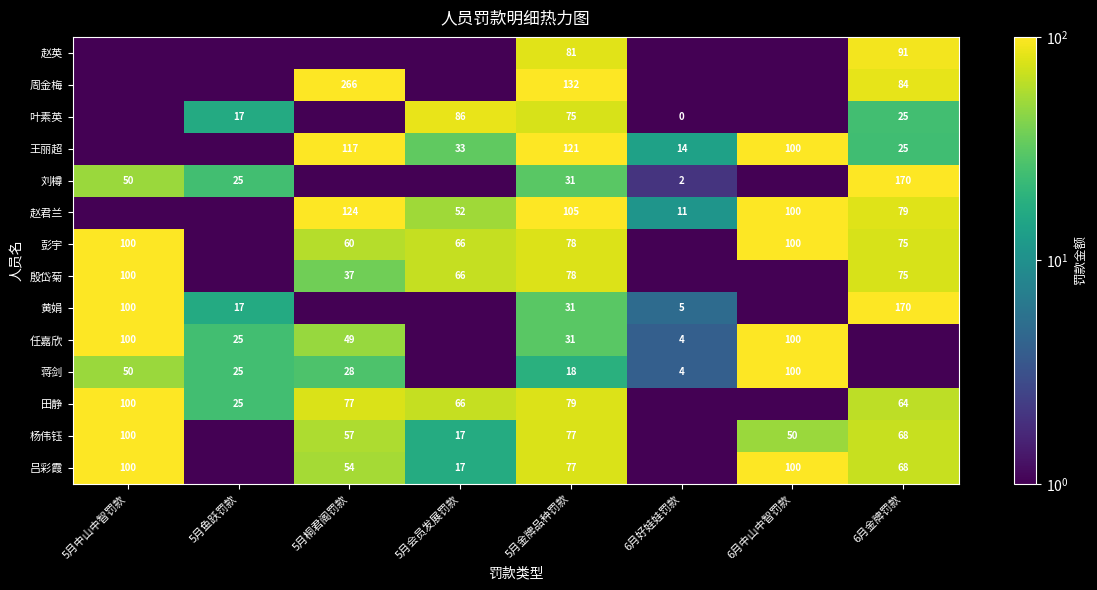

The value of 刘樽 at 5月中山中智罚款 is 20.9. True or false?

False